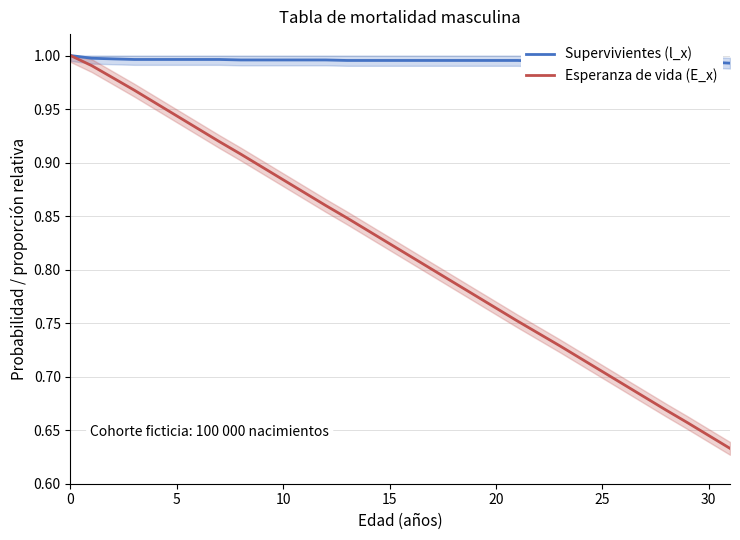

What is the value of the Esperanza de vida (E_x) point at the 8th from the left?

0.9